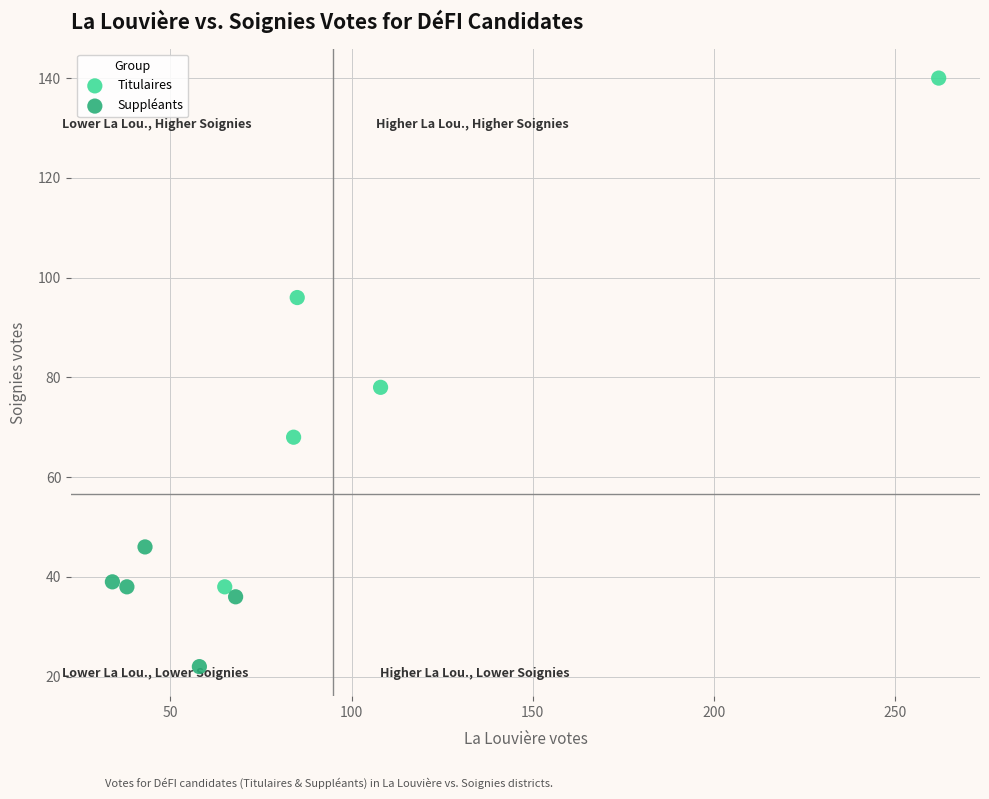

Which series contains the lowest Y value?

Suppléants